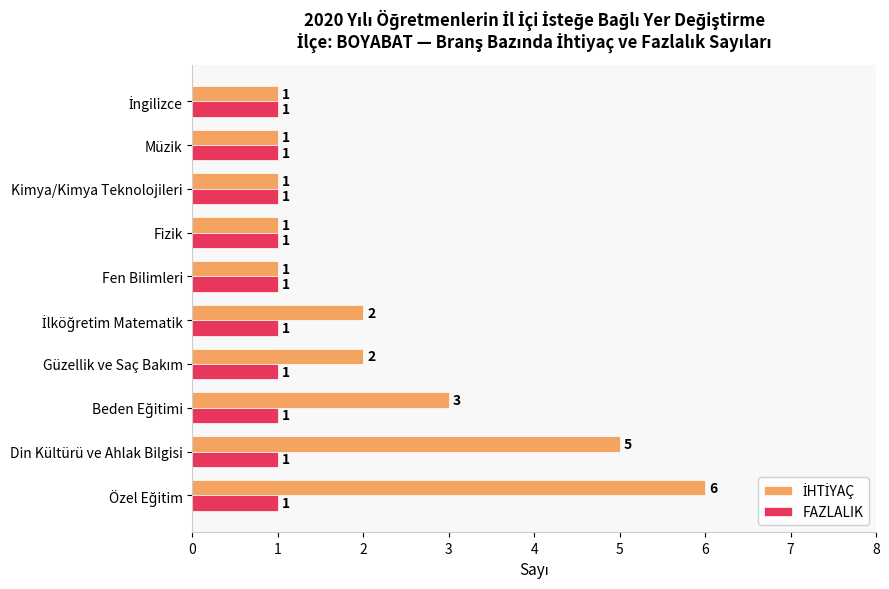

Is it true that FAZLALIK equals 1 at Din Kültürü ve Ahlak Bilgisi?

True